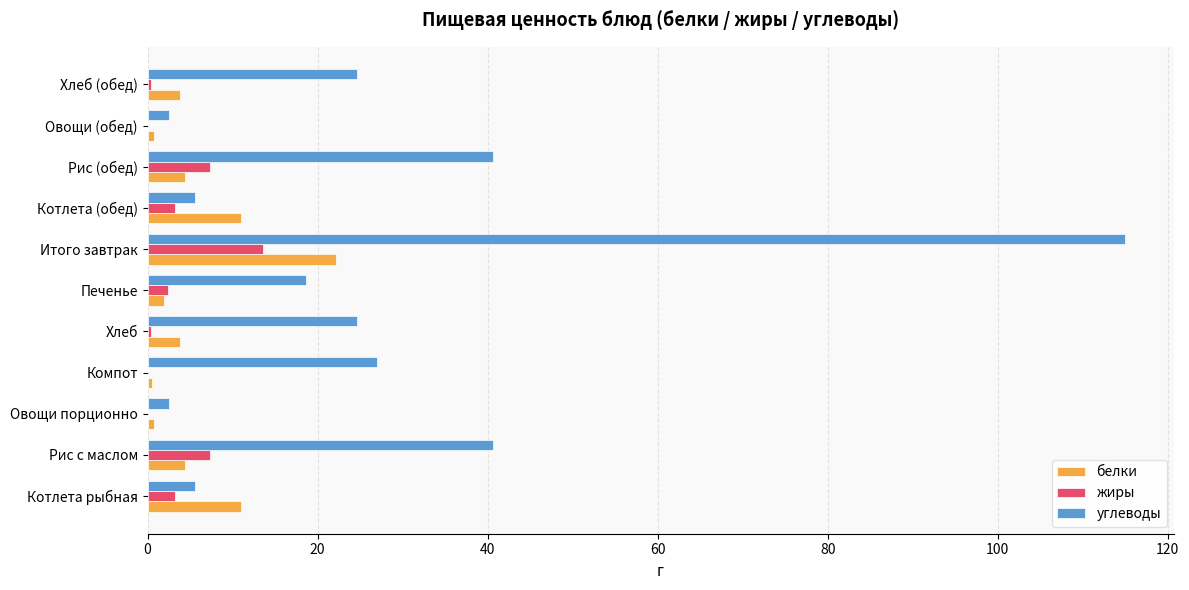

Which label corresponds to the largest value in the chart?

Итого завтрак